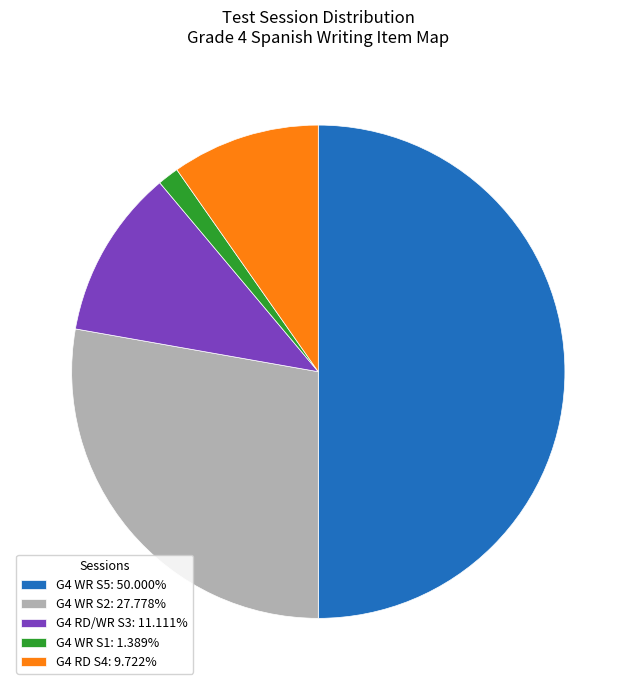

Approximately how many times larger is the value at G4 WR S5: 50.000% compared to G4 RD S4: 9.722%?

5.1